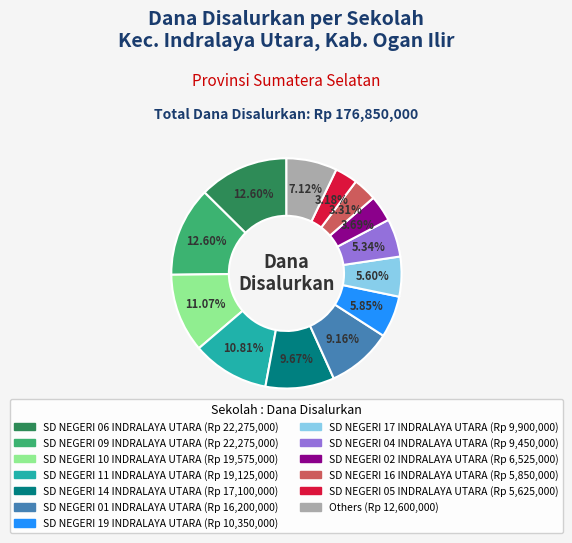

Is there a majority slice in this chart?

No